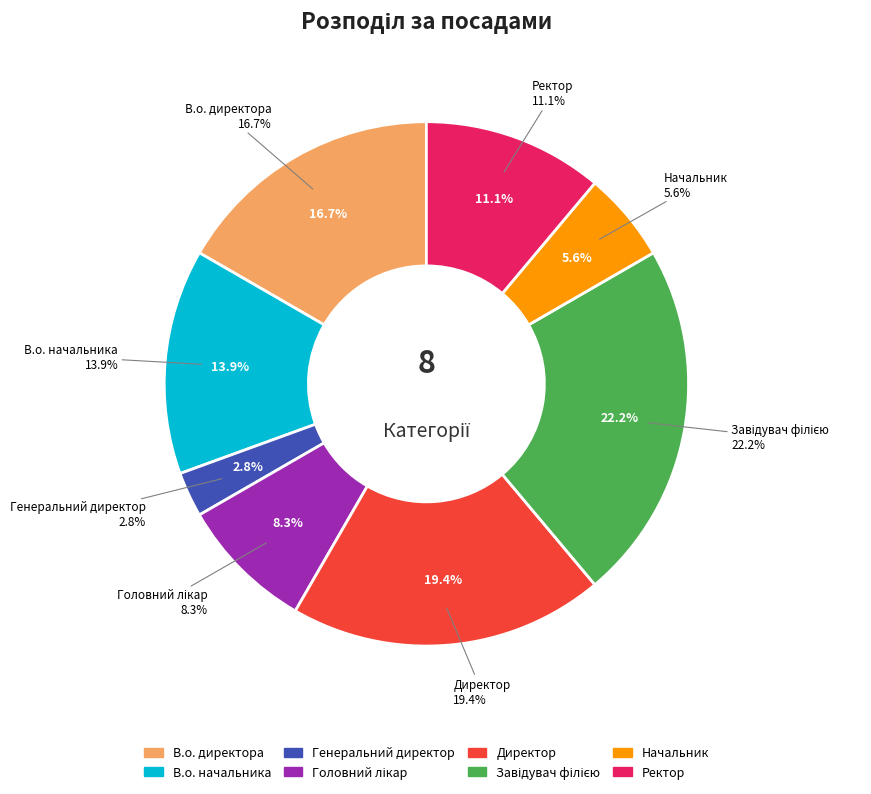

To the nearest percent, what is the difference between the Завідувач філією and Начальник slice percentages?

17%